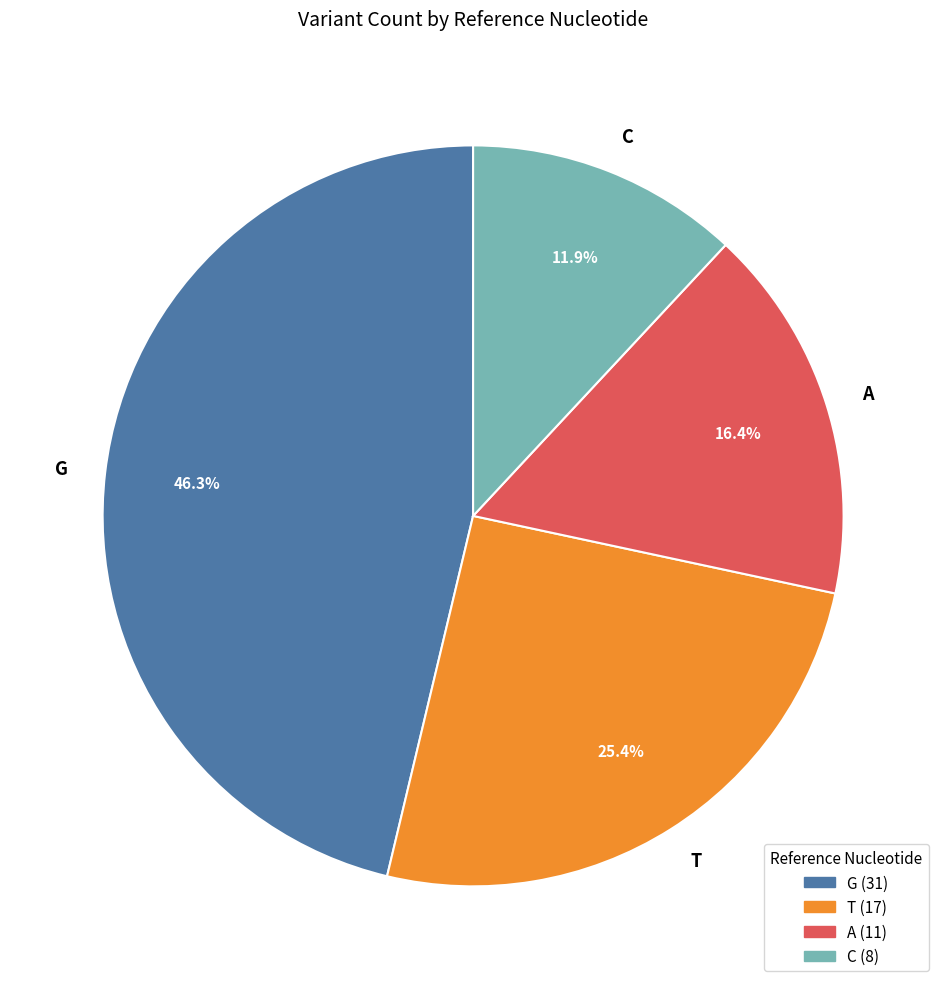

True or false: A accounts for 24% of the total.

False